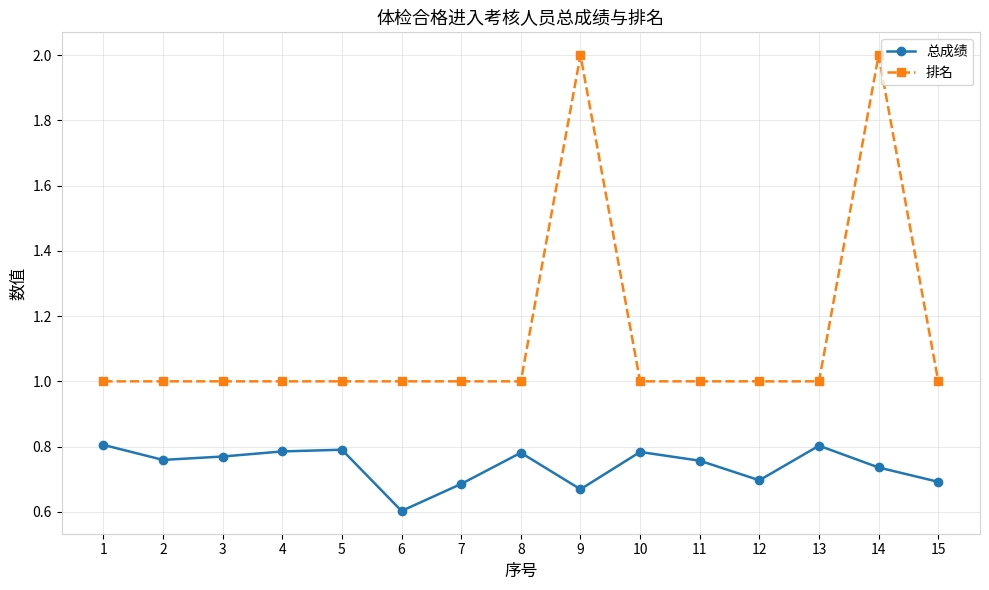

What is the difference between the highest and lowest values at 13?

0.2